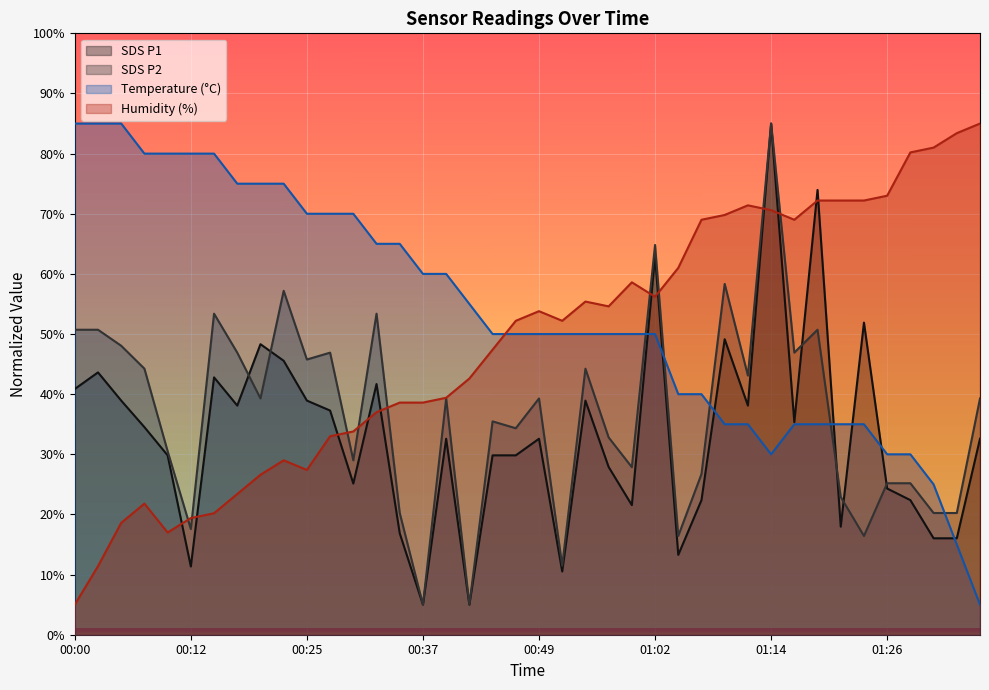

Rank the categories by SDS_P1 value from lowest to highest.

00:37, 00:42, 00:52, 00:12, 01:04, 01:31, 01:34, 00:35, 01:21, 00:59, 01:07, 01:29, 01:26, 00:30, 00:57, 00:10, 00:44, 00:47, 00:39, 00:49, 01:36, 00:07, 01:16, 00:27, 00:17, 01:11, 00:05, 00:25, 00:54, 00:00, 00:32, 00:15, 00:03, 00:22, 00:20, 01:09, 01:24, 01:02, 01:19, 01:14